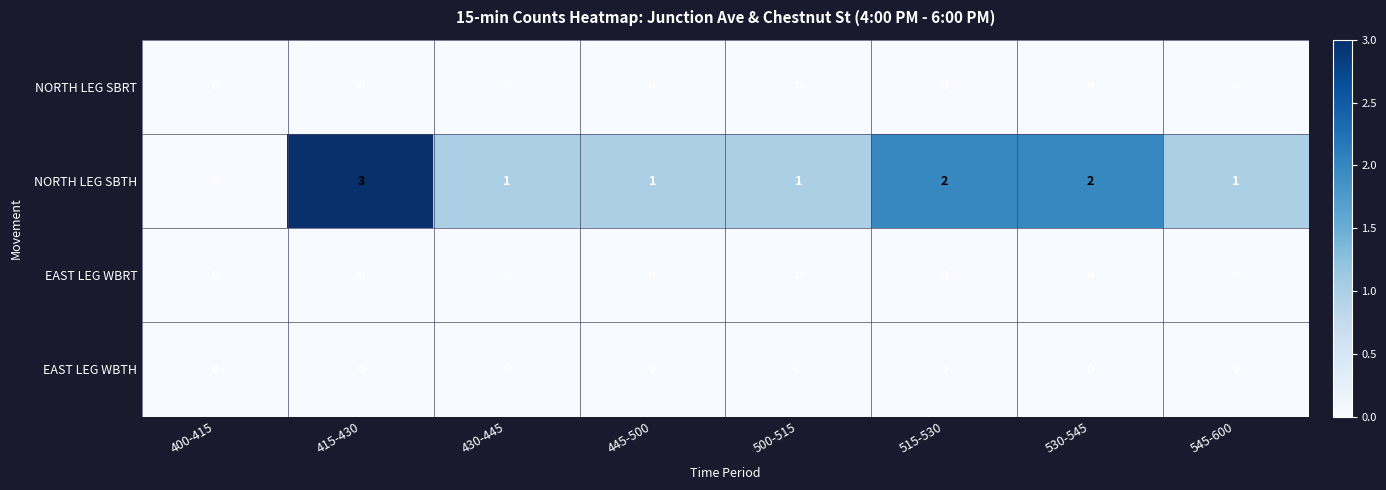

How many data points does each series have?

8